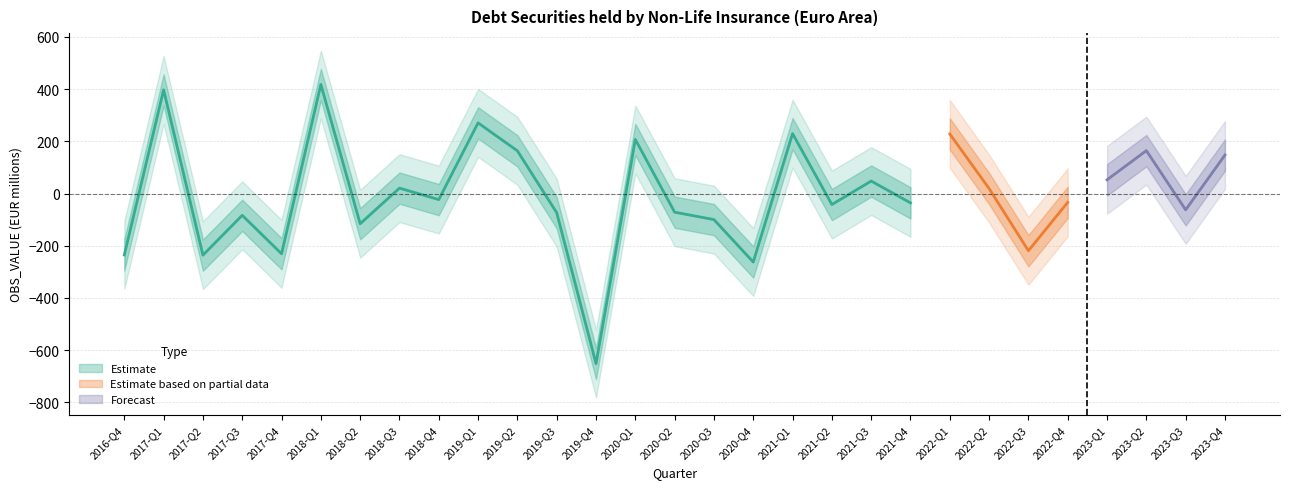

What is the difference between the maximum and second lowest values?

680.0